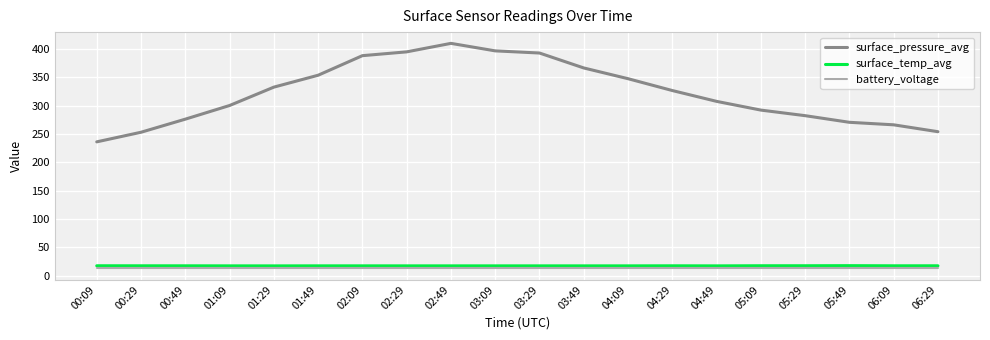

What is the smallest value displayed?

12.7